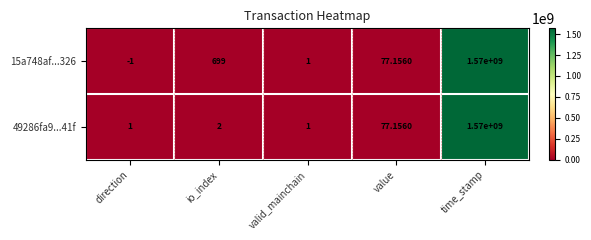

Where is 49286fa9...41f nearest to the value 785000000?

value